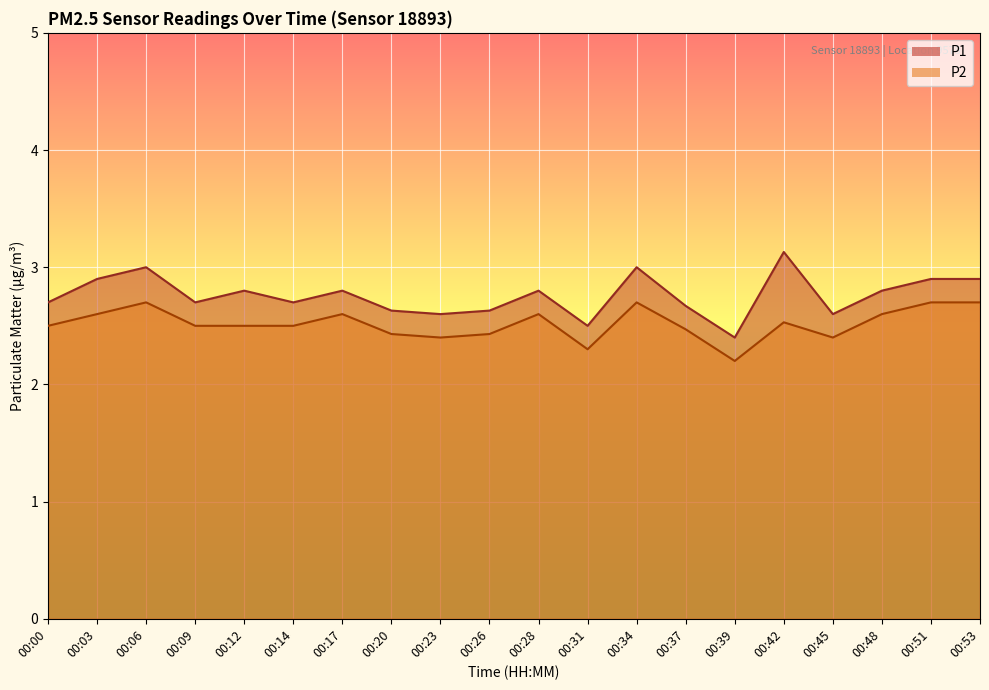

Between 00:06 and 00:09, which is larger?

00:06